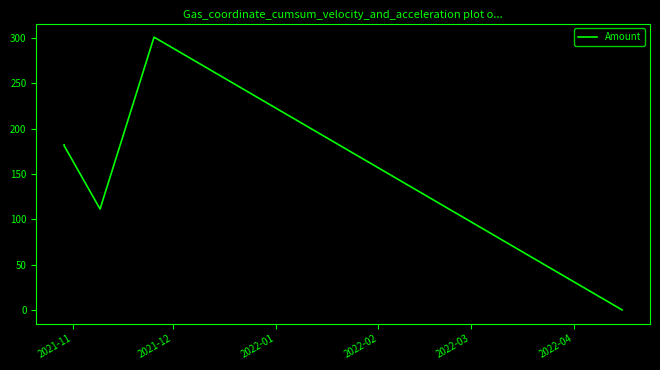

Count the number of categories in the chart.

7